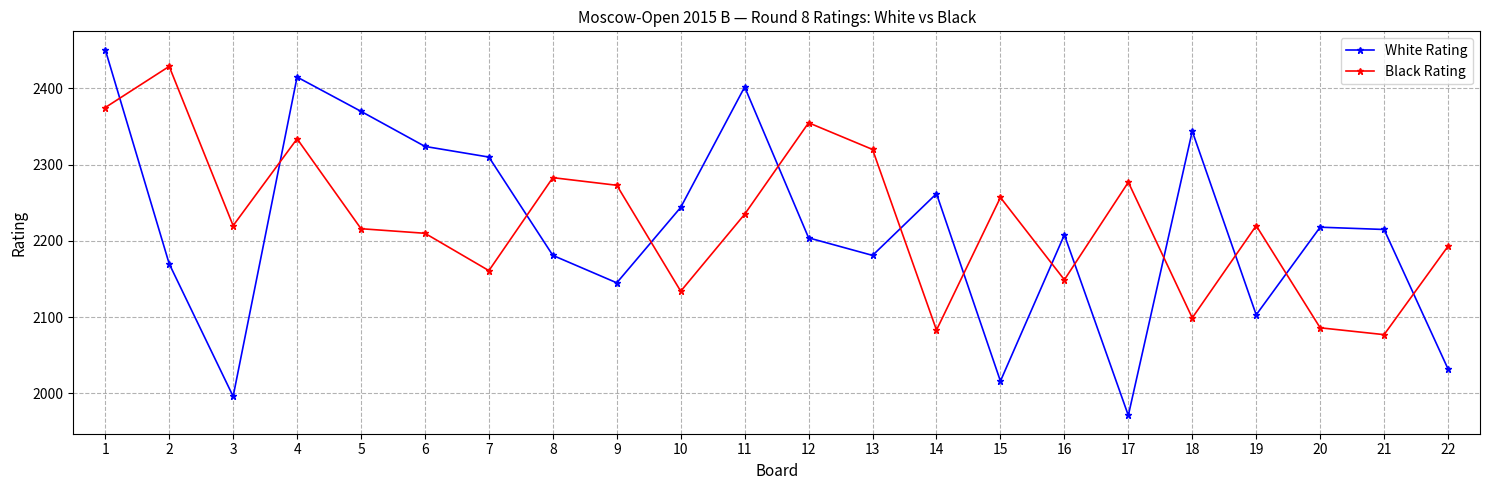

How many times do Black Rating and White Rating cross each other?

13